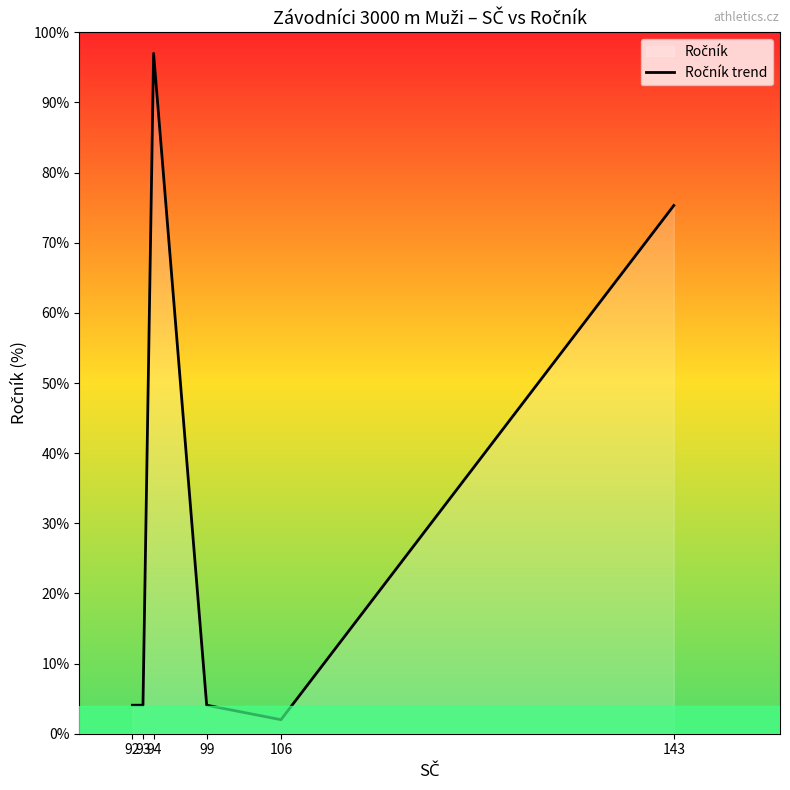

What is the average value?

31.1